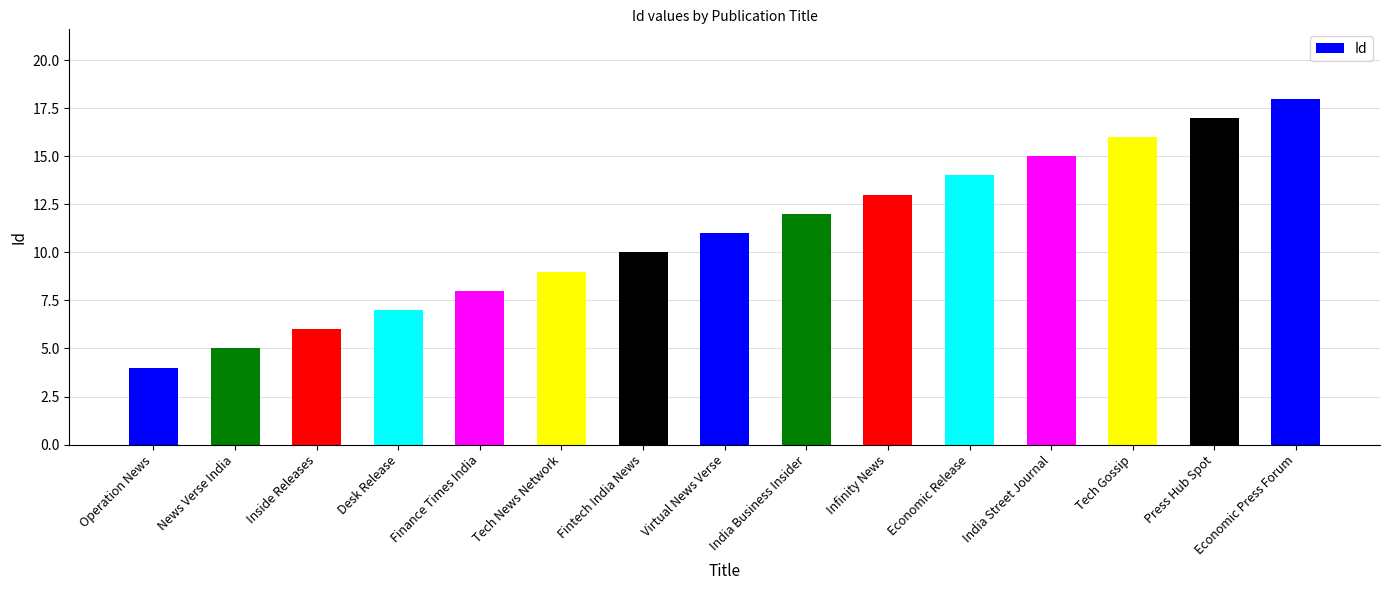

Reading left to right, what are all the values shown in this chart?

Operation News=4	News Verse India=5	Inside Releases=6	Desk Release=7	Finance Times India=8	Tech News Network=9	Fintech India News=10	Virtual News Verse=11	India Business Insider=12	Infinity News=13	Economic Release=14	India Street Journal=15	Tech Gossip=16	Press Hub Spot=17	Economic Press Forum=18